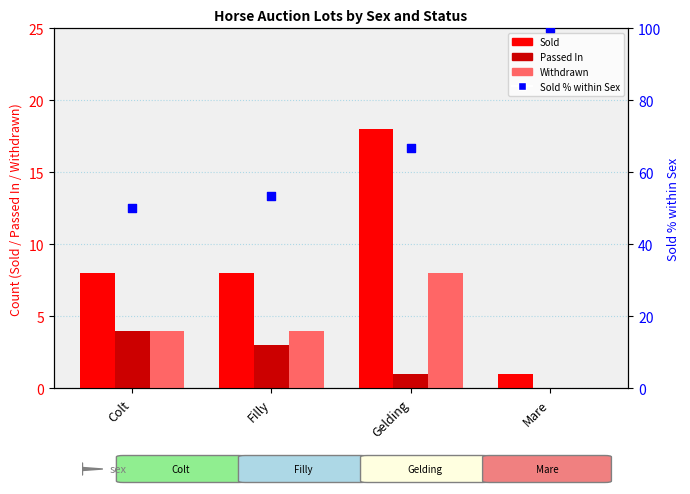

Which series contains the lowest Y value?

Passed In